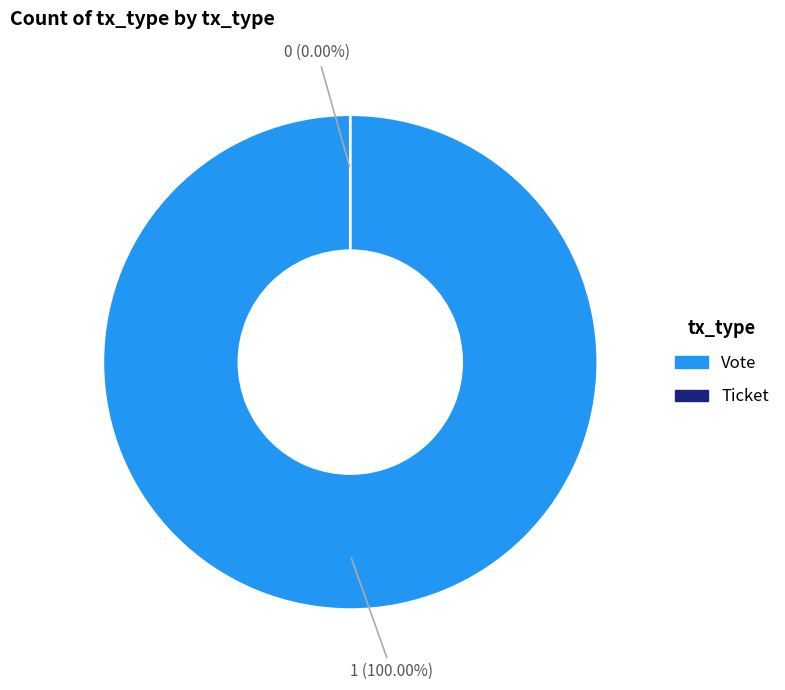

What is the largest slice in the pie chart?

Vote